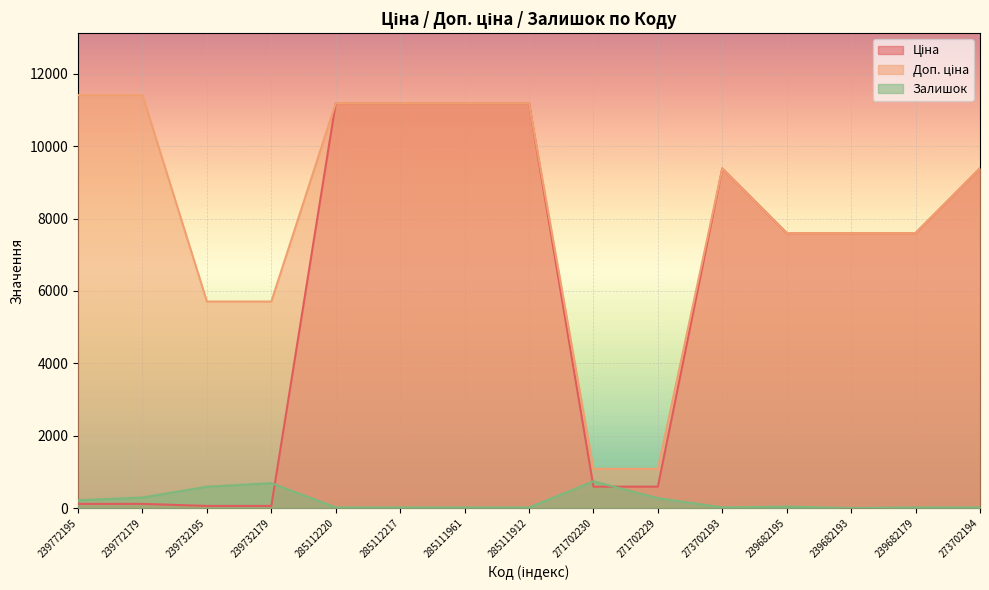

What is the label of the 4th point from the right?

239682195